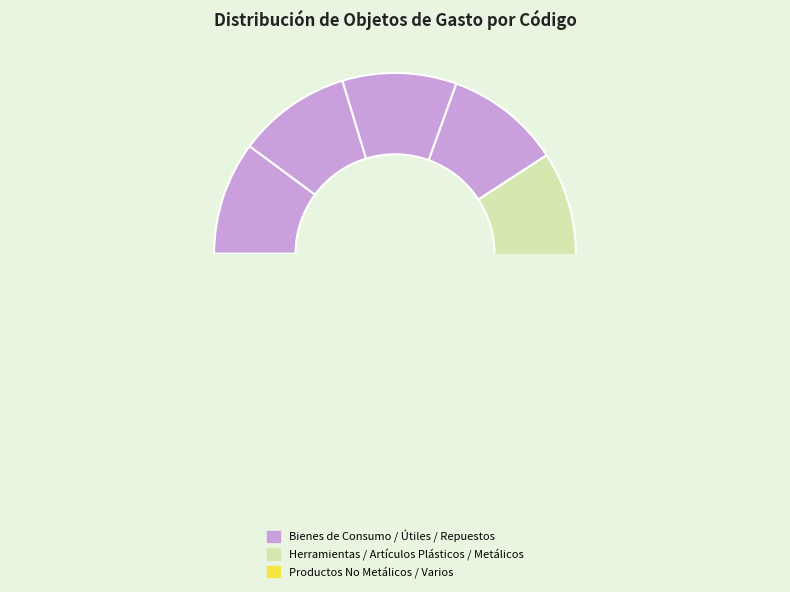

The PRODUCTOS E INSUMOS METÁLICOS slice represents 17% of the pie. True or false?

False